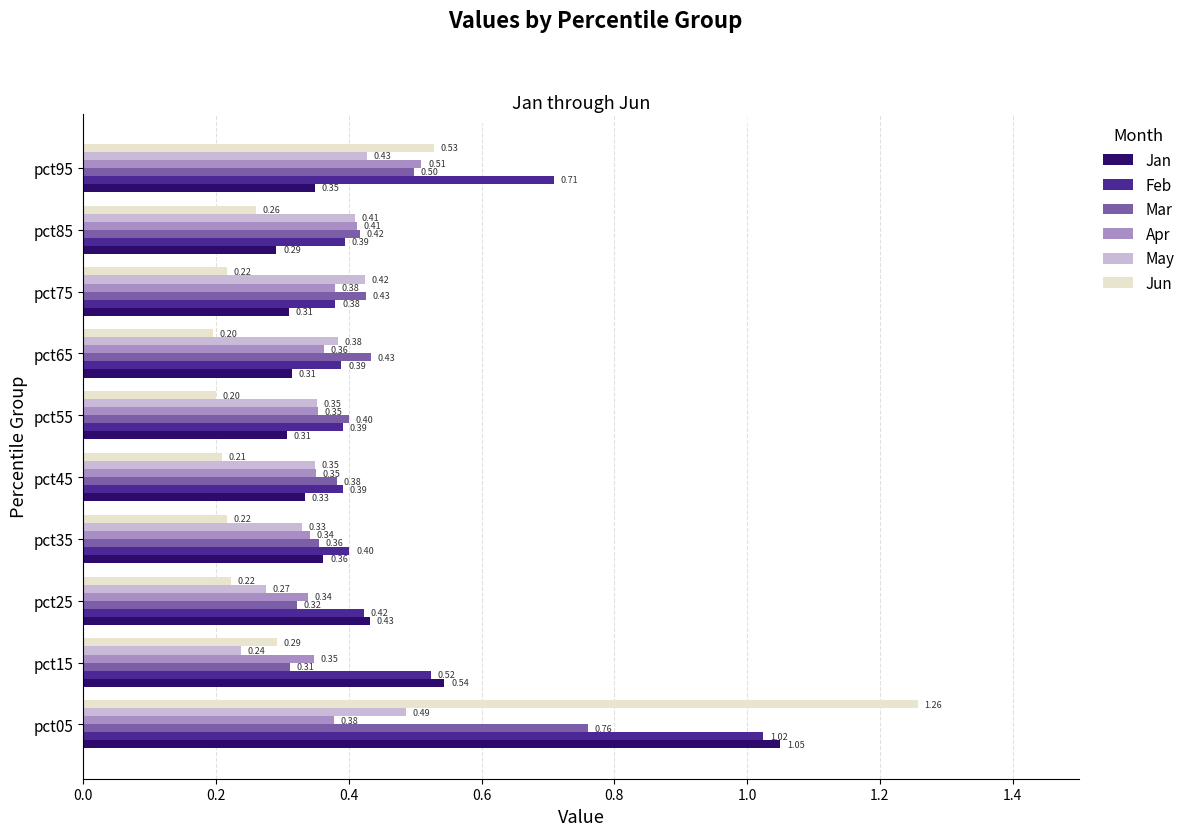

Which series has the largest total across all categories?

Feb